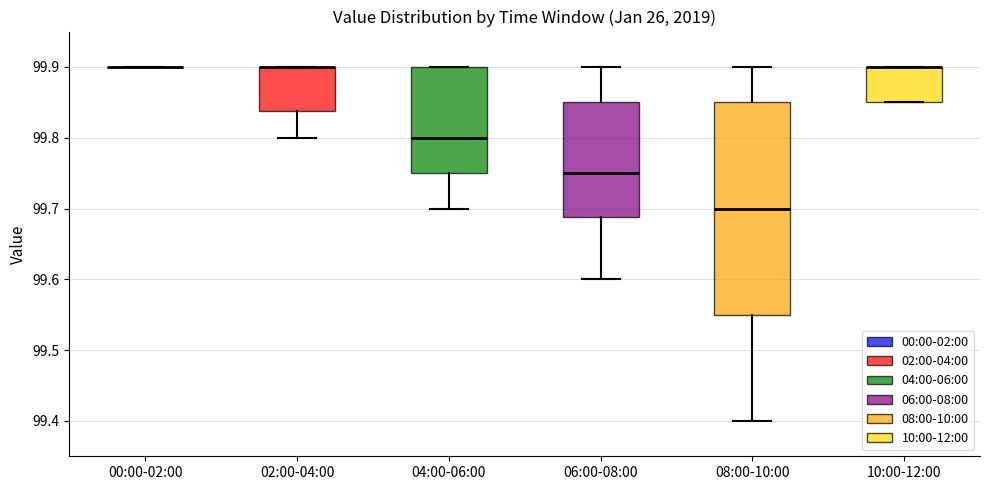

Which box is the tallest, from its lower edge to its upper edge?

08:00-10:00